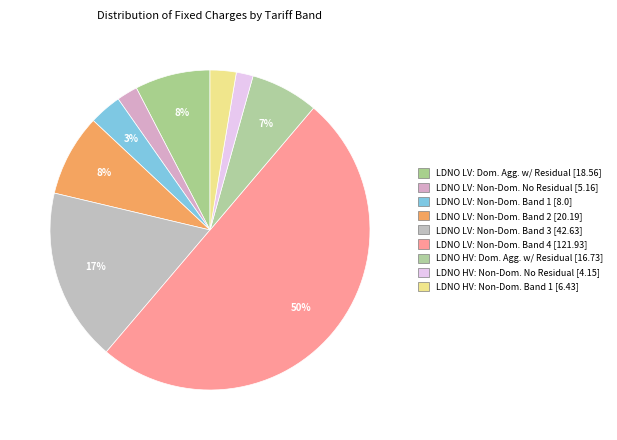

How many segments does this pie chart have?

9